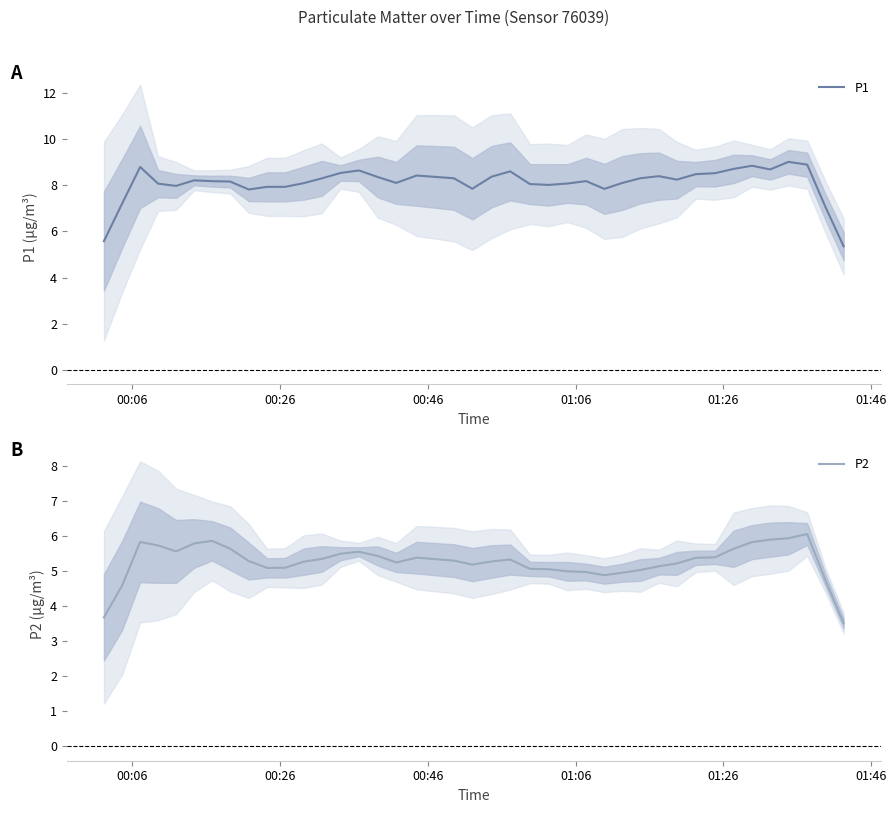

What is the lowest value of the P1 series?

5.4